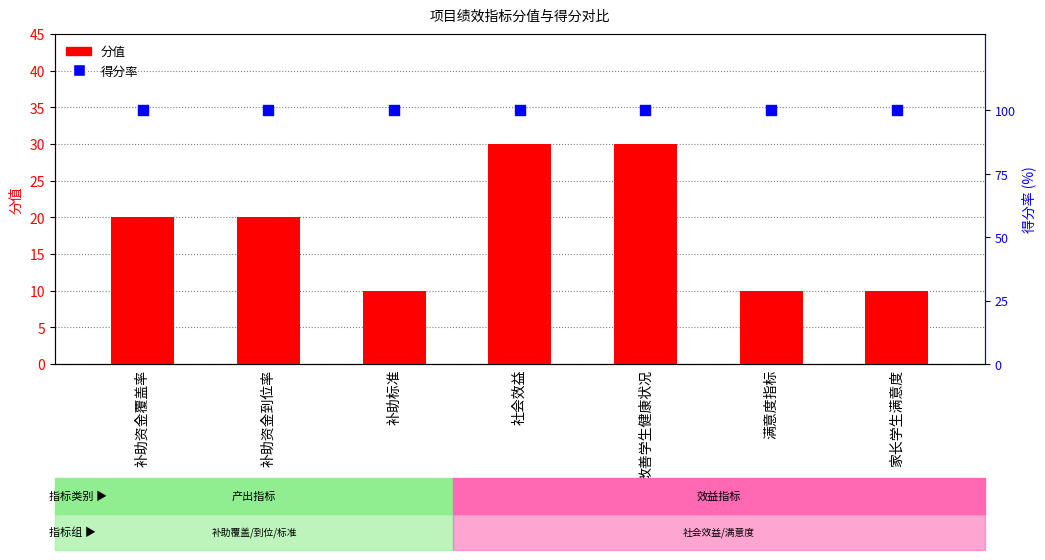

Which series contains the highest Y value?

得分率